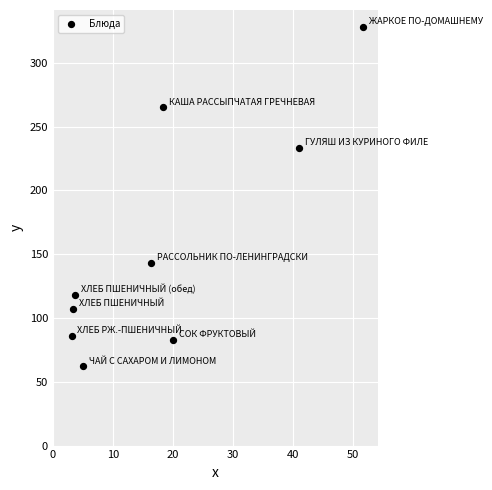

What is the range of Y values (max minus min)?

266